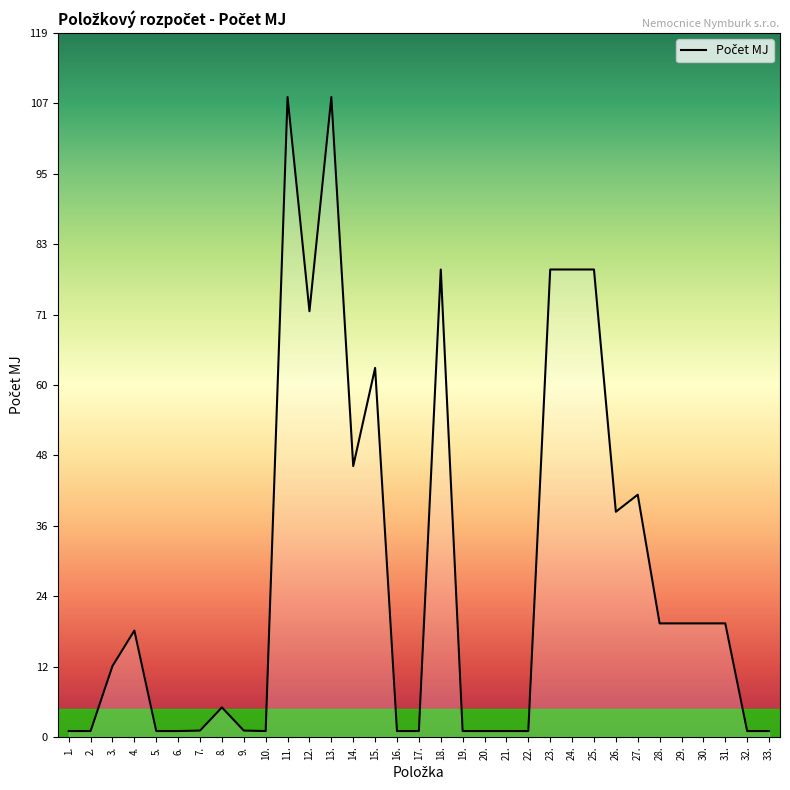

What is the difference between the maximum and minimum values?

107.2